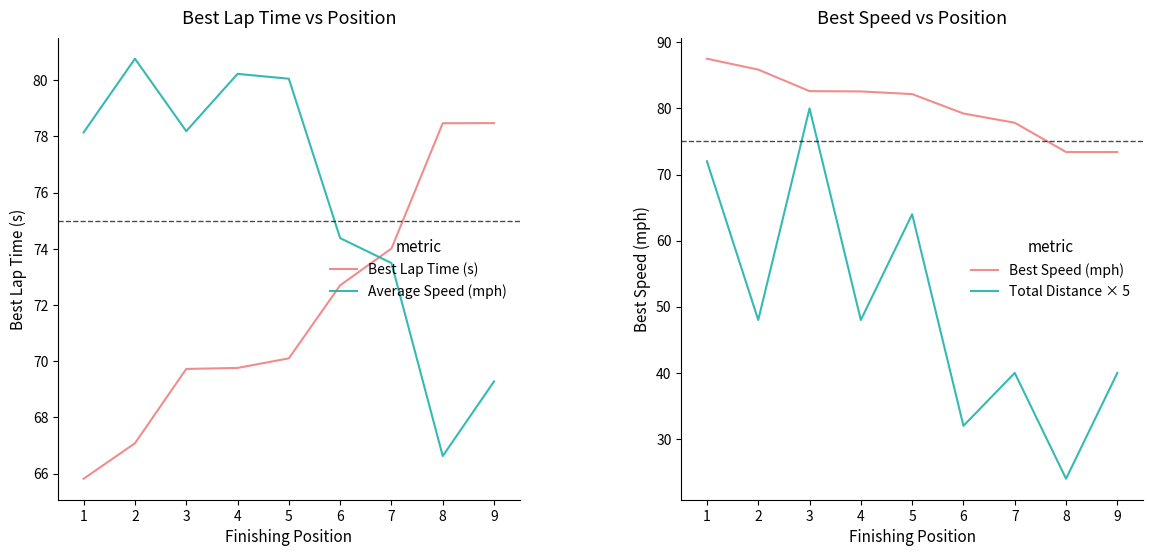

Reading right to left, extract all data points from this chart.

Best Lap Time (s): 9=78.5	8=78.5	7=74.0	6=72.7	5=70.1	4=69.8	3=69.7	2=67.1	1=65.8
Average Speed (mph): 9=69.3	8=66.6	7=73.5	6=74.4	5=80.1	4=80.2	3=78.2	2=80.8	1=78.1
Best Speed (mph): 9=73.4	8=73.4	7=77.8	6=79.2	5=82.2	4=82.6	3=82.6	2=85.9	1=87.5
Total Distance × 5: 9=40.0	8=24.0	7=40.0	6=32.0	5=64.0	4=48.0	3=80.0	2=48.0	1=72.0